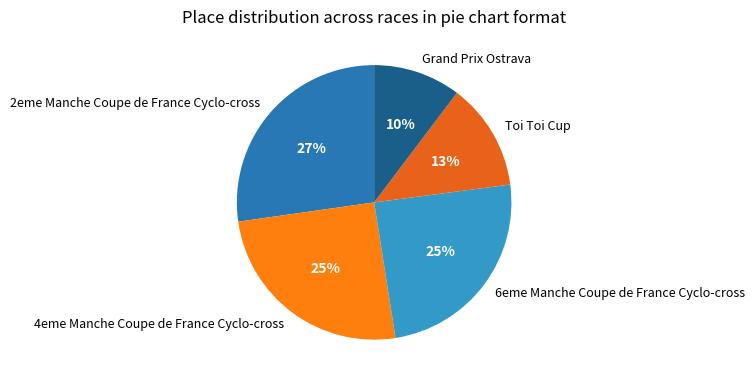

Is there any slice that represents more than half of the pie?

No